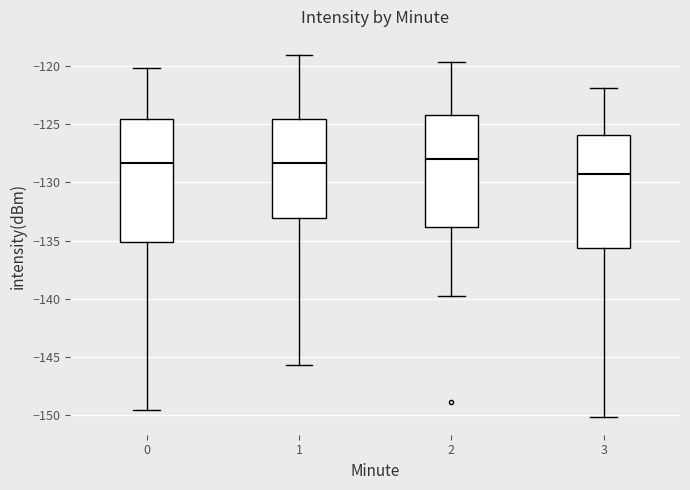

Reading left to right, transcribe this box plot: for each box, give where its median line is, the range the box spans, and where its two whiskers end, as read against the y-axis. The values are not printed on the chart, so give them approximately, as read against the axis.

0: median -128.5, box -135.0 to -124.5, whiskers -149.5 to -120.0
1: median -128.5, box -133.0 to -124.5, whiskers -145.5 to -119.0
2: median -128.0, box -134.0 to -124.0, whiskers -140.0 to -119.5
3: median -129.5, box -135.5 to -126.0, whiskers -150.0 to -122.0